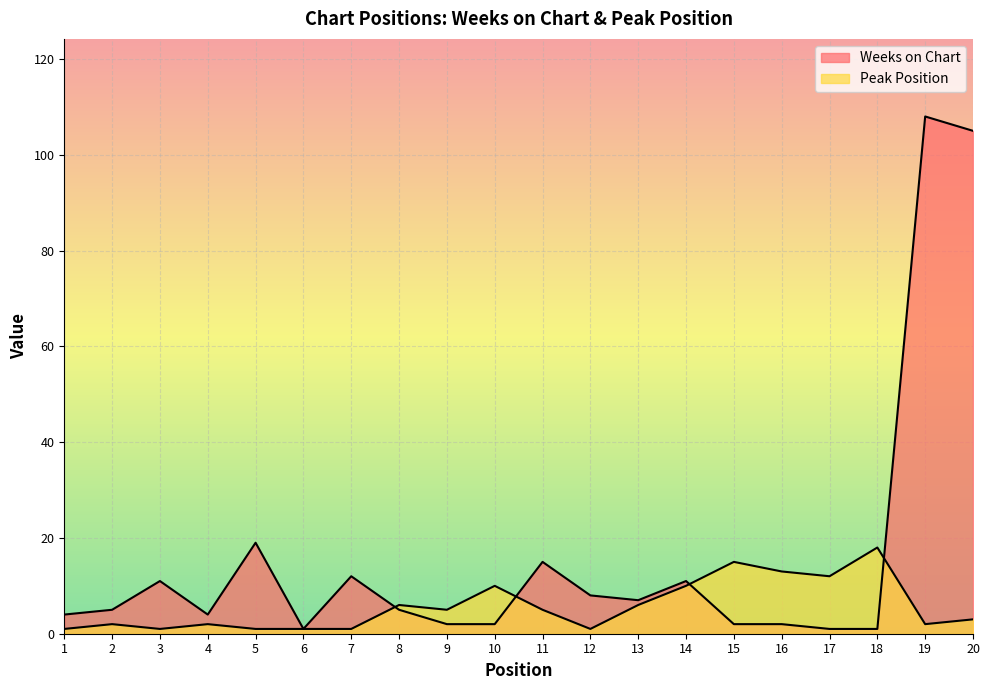

Between which two adjacent categories do Weeks on Chart and Peak Position first intersect?

7 and 8